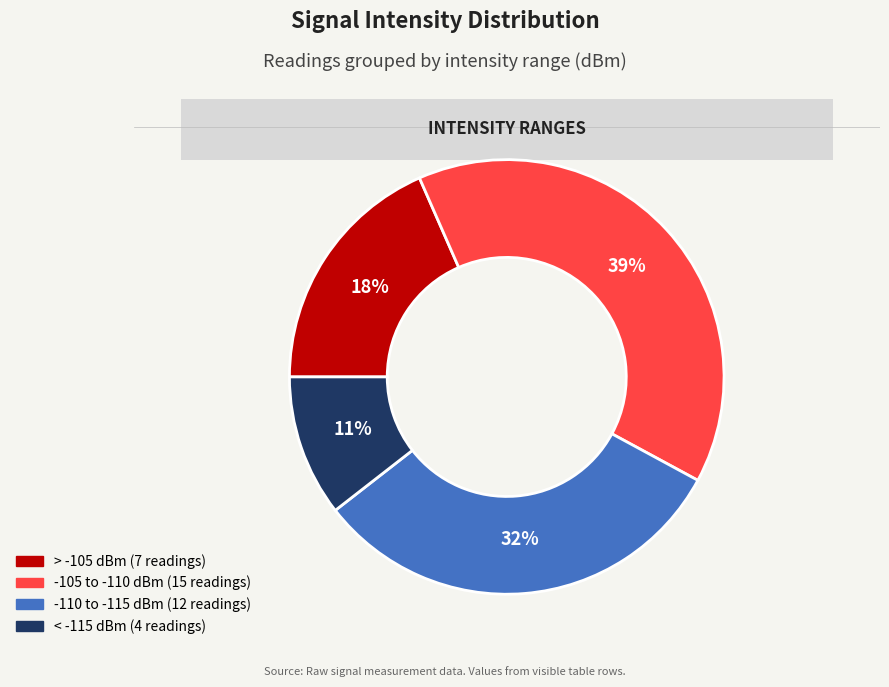

Is there a majority slice in this chart?

No